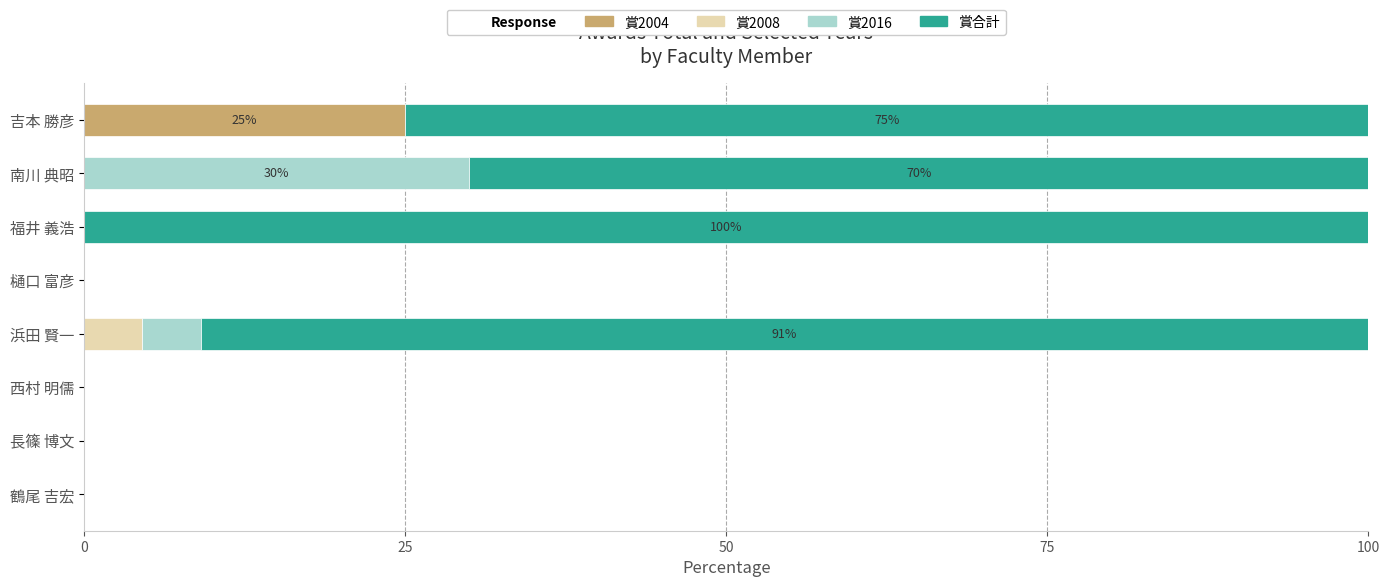

What is the total value across all series at 浜田 賢一?

100.0